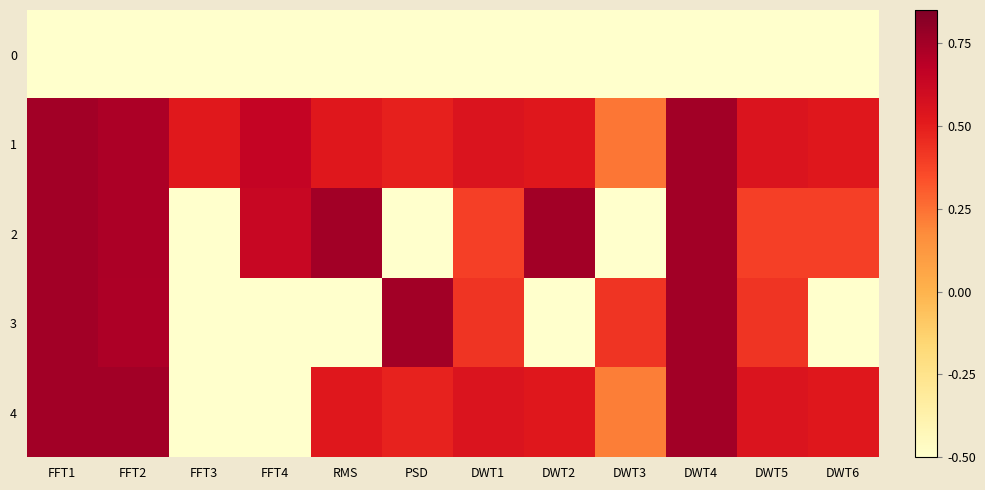

How many categories are shown in the chart?

12